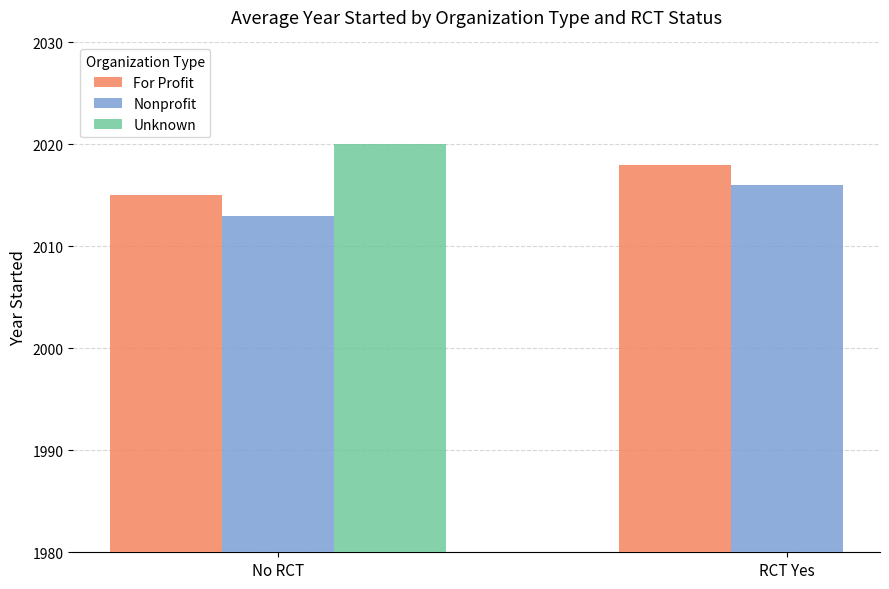

What is the difference between the highest and lowest values at No RCT?

7.0